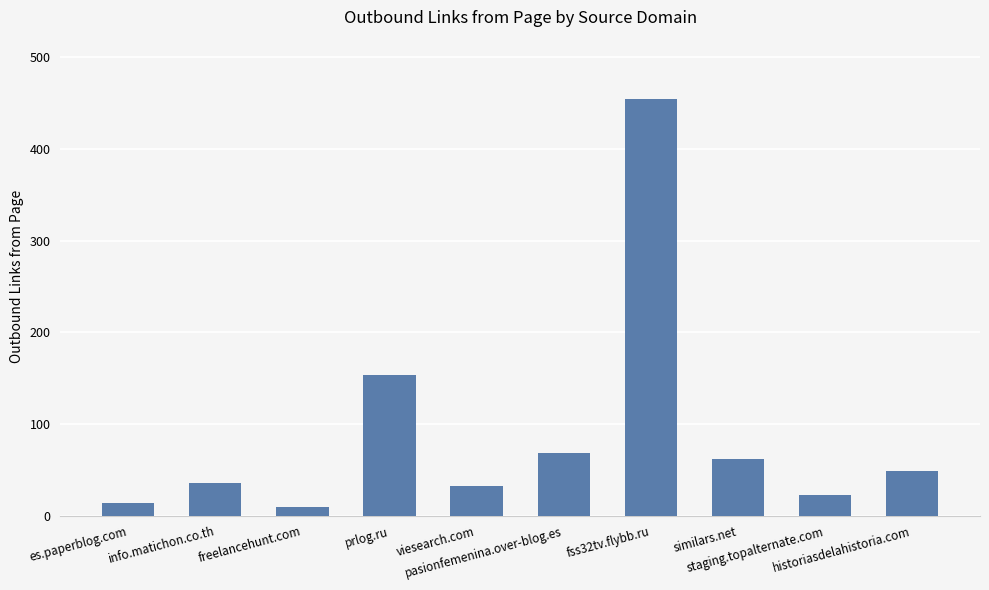

What is the difference between the values at es.paperblog.com and info.matichon.co.th?

22